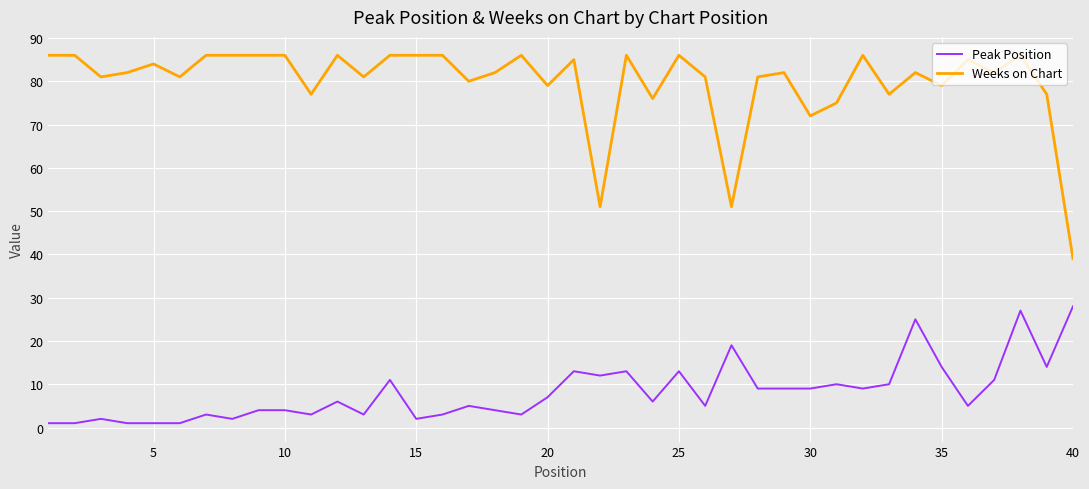

In Weeks on Chart, how many points are lower than both neighbors (excluding endpoints)?

13